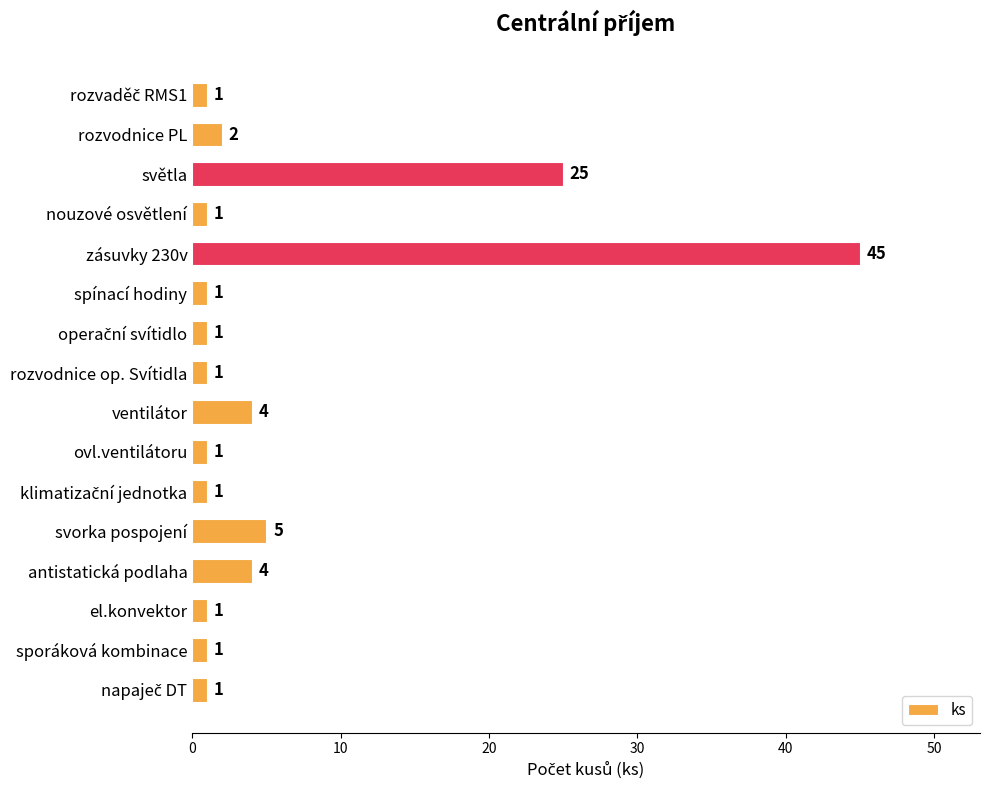

What position from the top is antistatická podlaha?

13